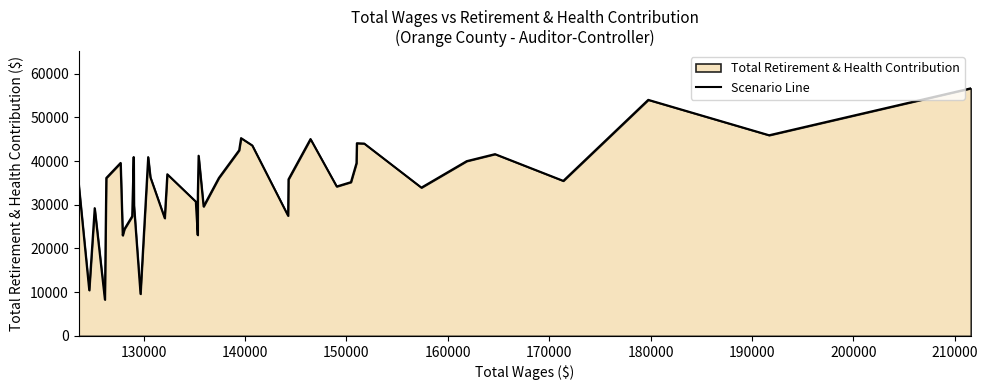

What is the greatest value displayed?

56647